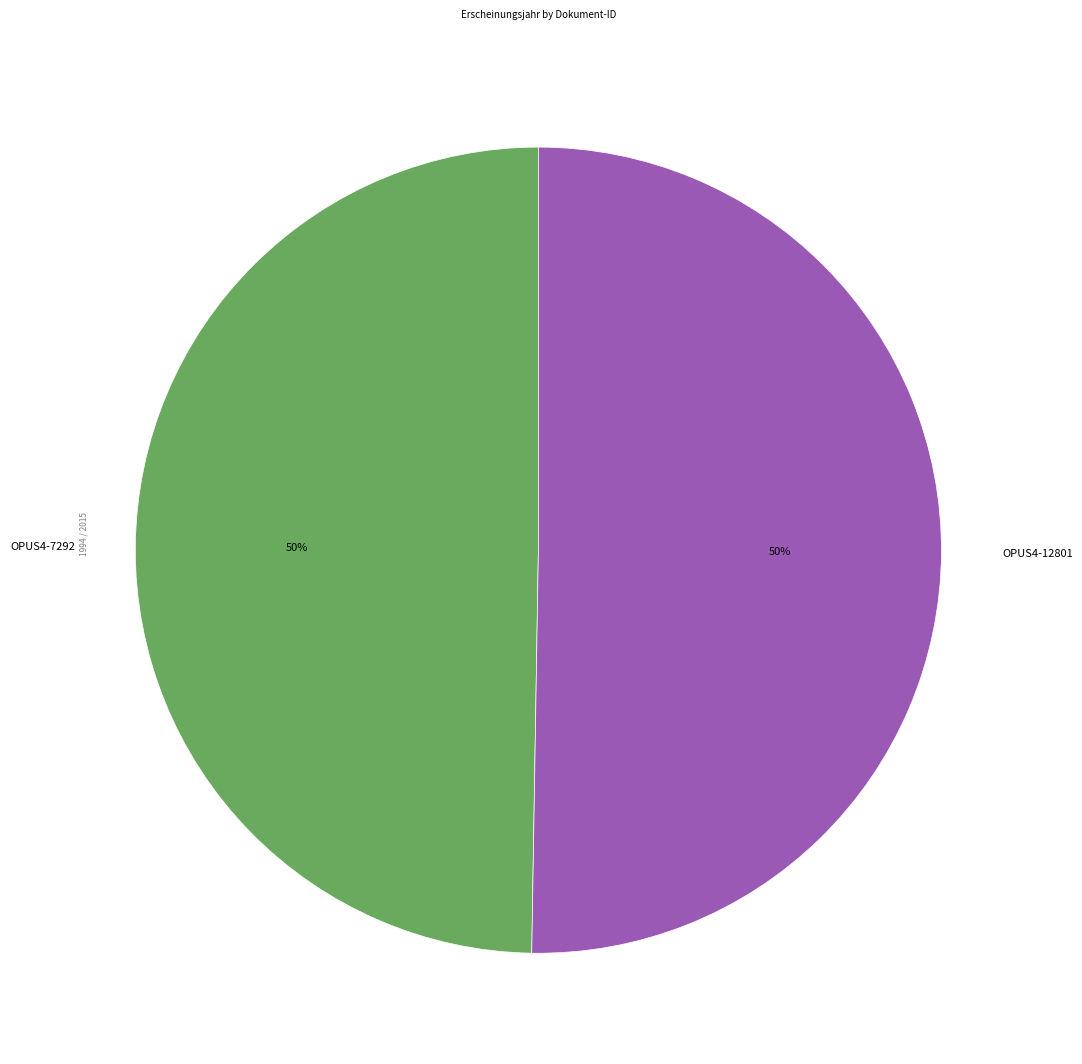

To the nearest percent, what is the average slice percentage?

50%